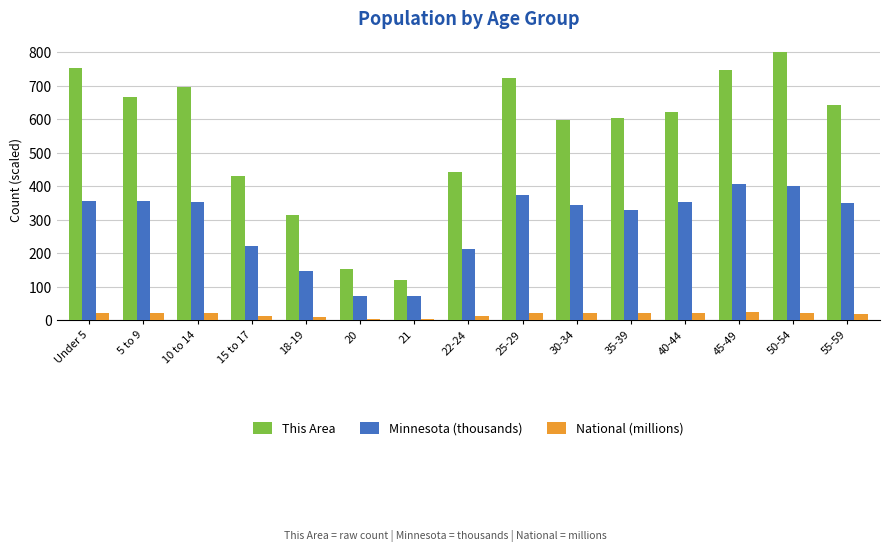

What is the difference between the National (millions) values at 5 to 9 and 45-49?

2.4